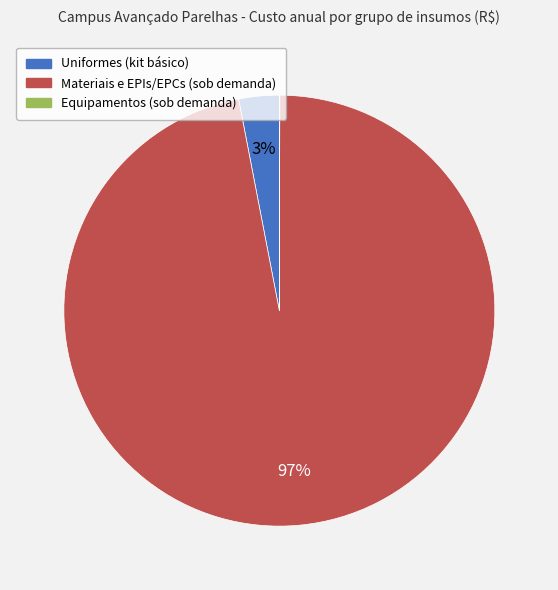

To the nearest percent, what percentage of the pie is Materiais e EPIs/EPCs (sob demanda)?

97%